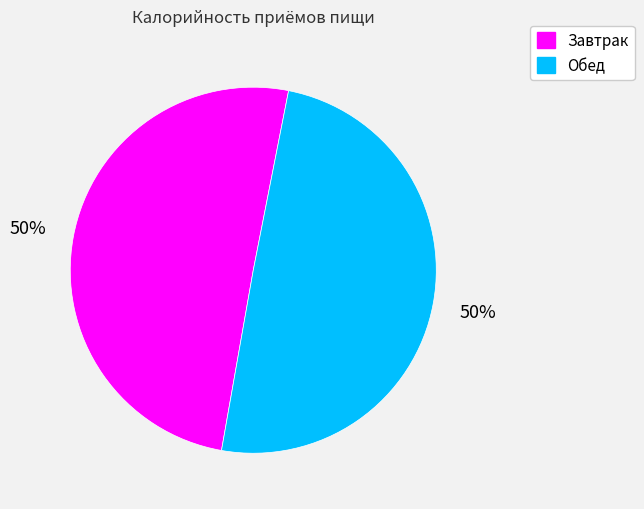

To the nearest percent, what percentage of the pie is Завтрак?

50%